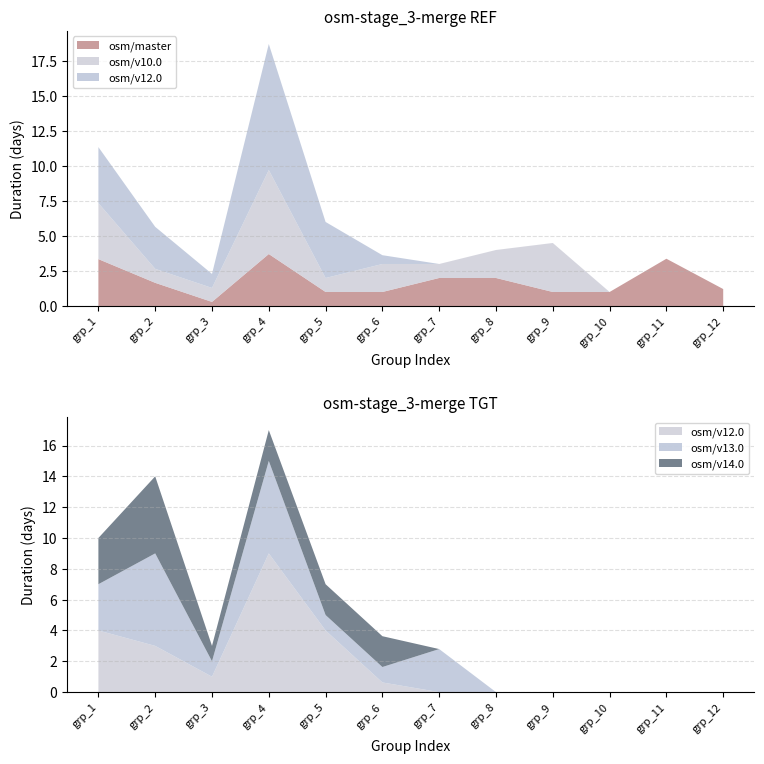

Reading left to right, what are all the values shown in this chart?

master: 3.3	1.7	0.3	3.7	1.0	1.0	2.0	2.0	1.0	1.0	3.4	1.2
v10.0: 4.0	1.0	1.0	6.0	1.0	2.0	1.0	2.0	3.5	0.0	0.0	0.0
v12.0: 4.0	3.0	1.0	9.0	4.0	0.6	0.0	0.0	0.0	0.0	0.0	0.0
v13.0: 3.0	6.0	1.0	6.0	1.0	1.0	2.8	0.0	0.0	0.0	0.0	0.0
v14.0: 3.0	5.0	1.0	2.0	2.0	2.0	0.0	0.0	0.0	0.0	0.0	0.0